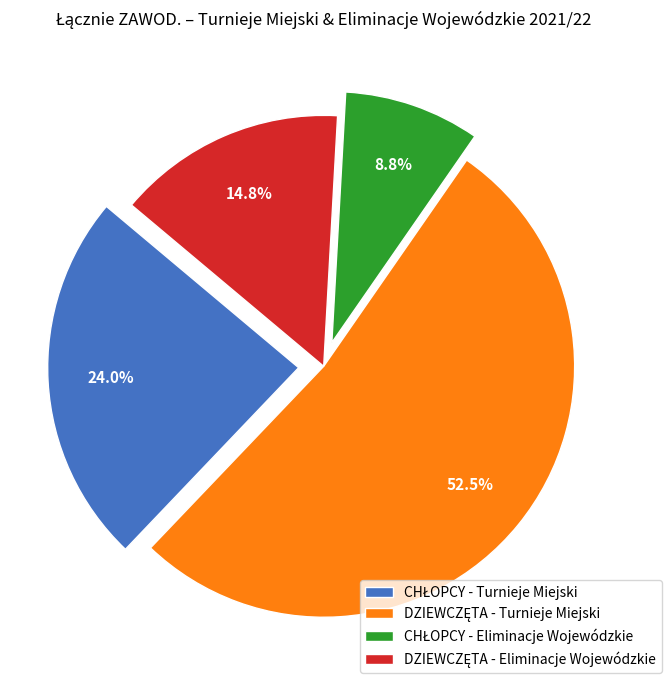

Does any single category account for the majority?

Yes